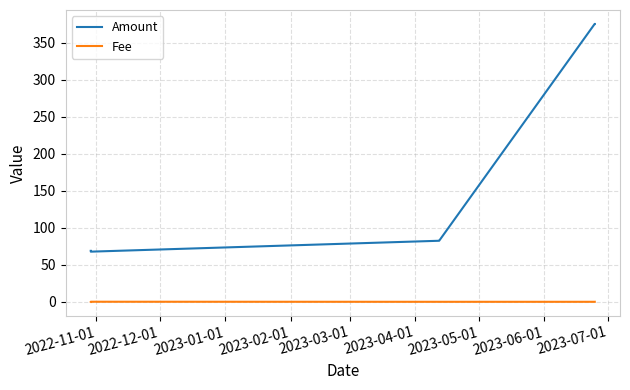

Rank the series by their maximum value, from lowest to highest.

Fee, Amount